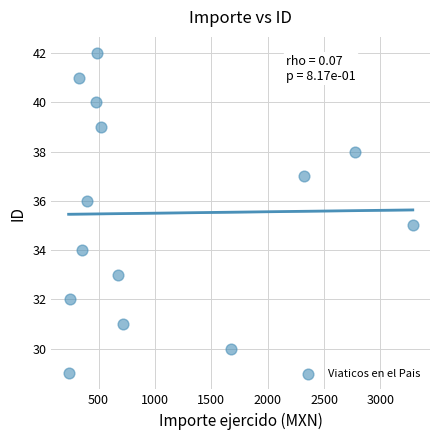

What is the range of Y values (max minus min)?

13